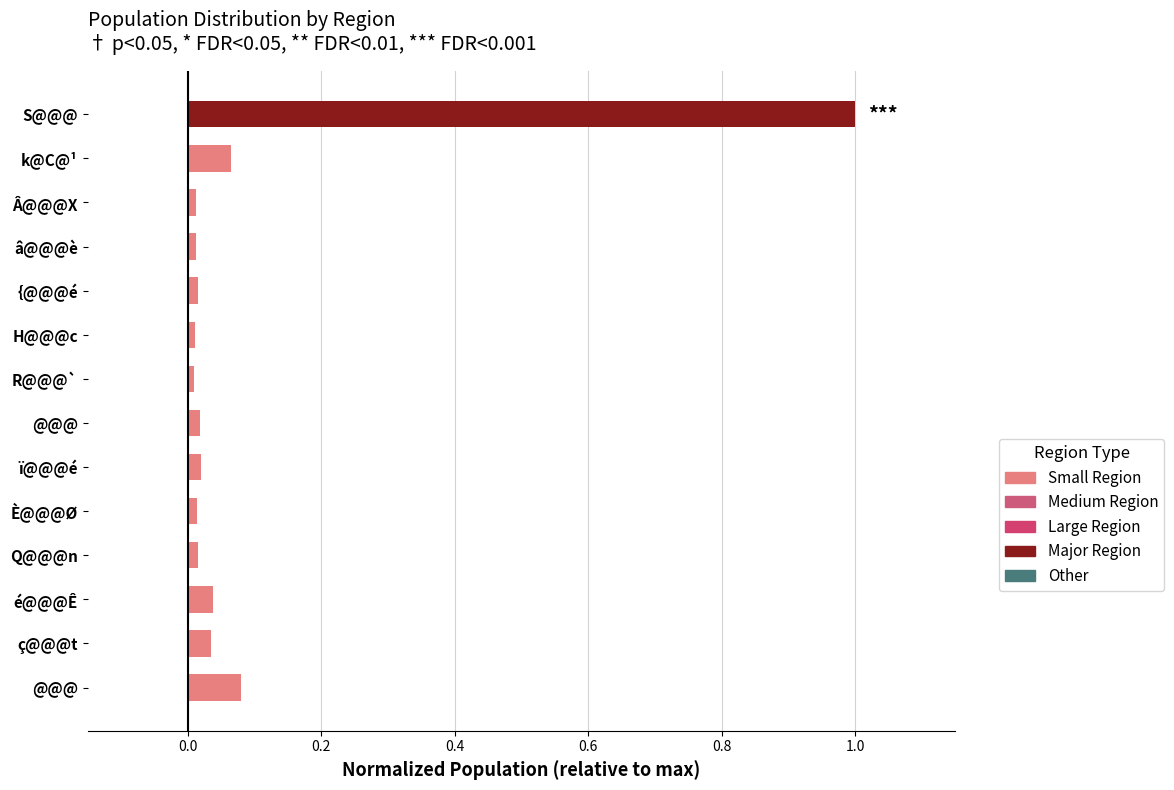

What is the greatest value displayed?

1.0